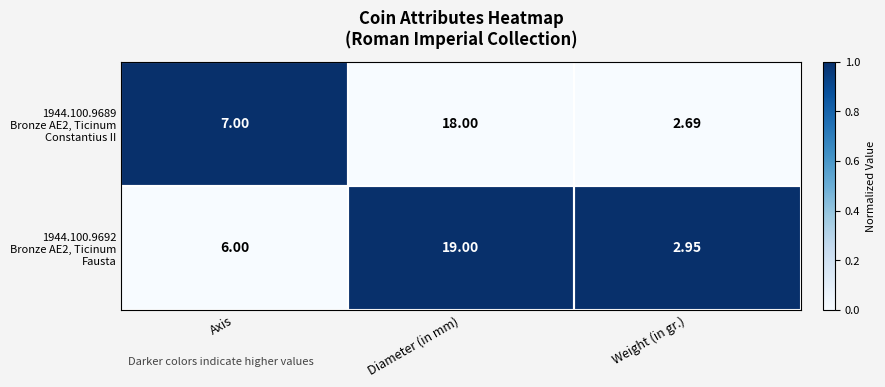

At which category does the chart reach its peak across all series?

Diameter (in mm)